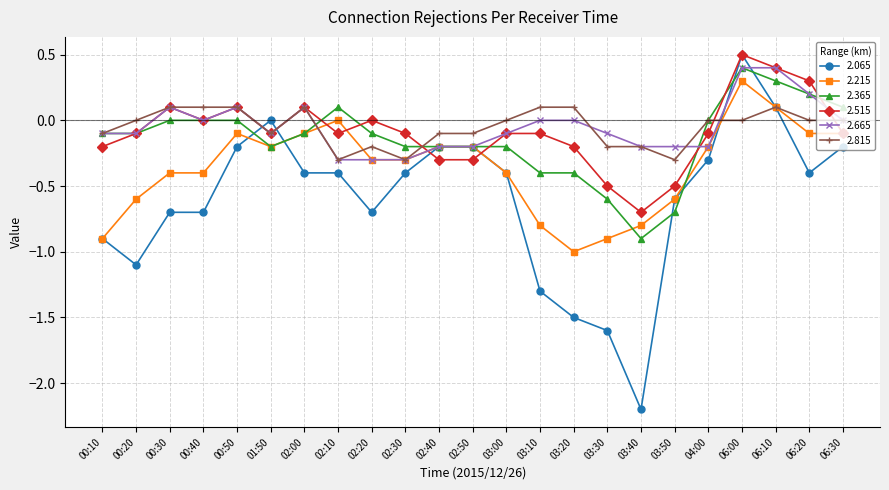

The value of 2.365 at 02:30 is -0.1. True or false?

False